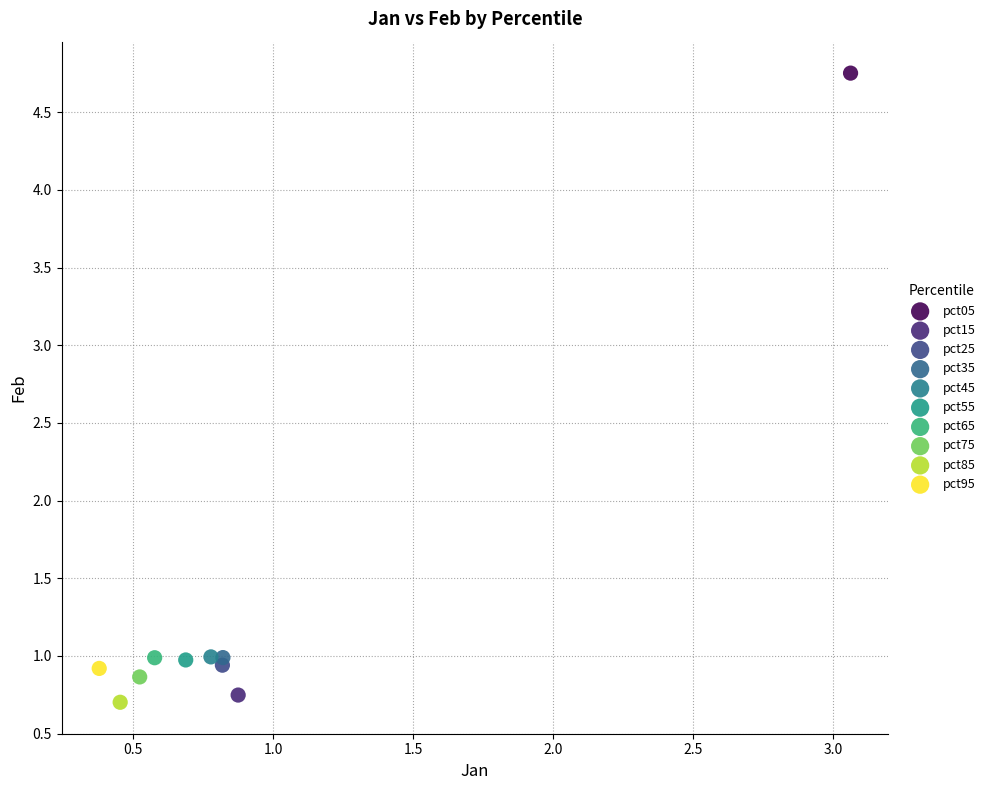

What are all the series names shown in the legend?

pct05, pct15, pct25, pct35, pct45, pct55, pct65, pct75, pct85, pct95